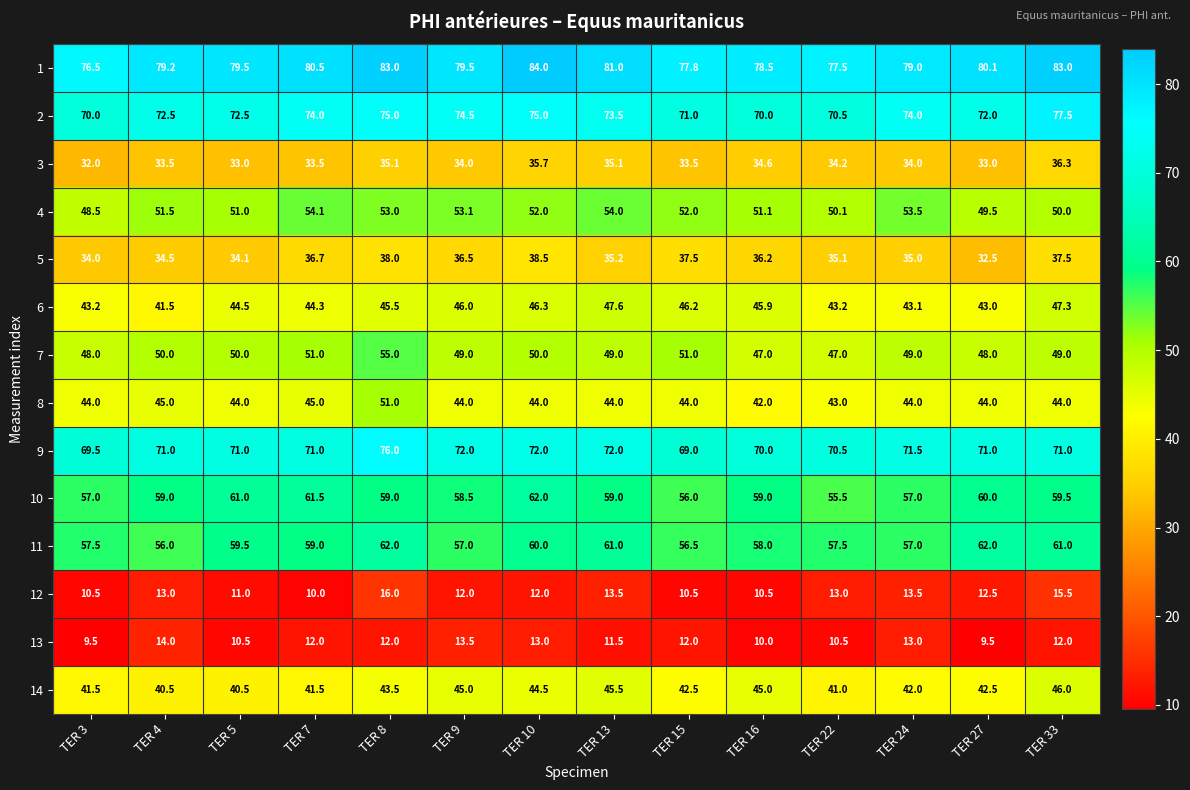

Rank the series at TER 7 from lowest to highest value.

12, 13, 3, 5, 14, 6, 8, 7, 4, 11, 10, 9, 2, 1